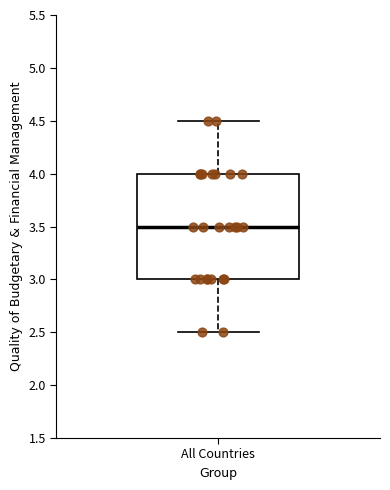

Read this box plot against the y-axis: the position of the median line, the range covered by the box, and the ends of both whiskers. The values are not printed on the chart, so give them approximately, as read against the axis.

median 3.5, box 3.0 to 4.0, whiskers 2.5 to 4.5